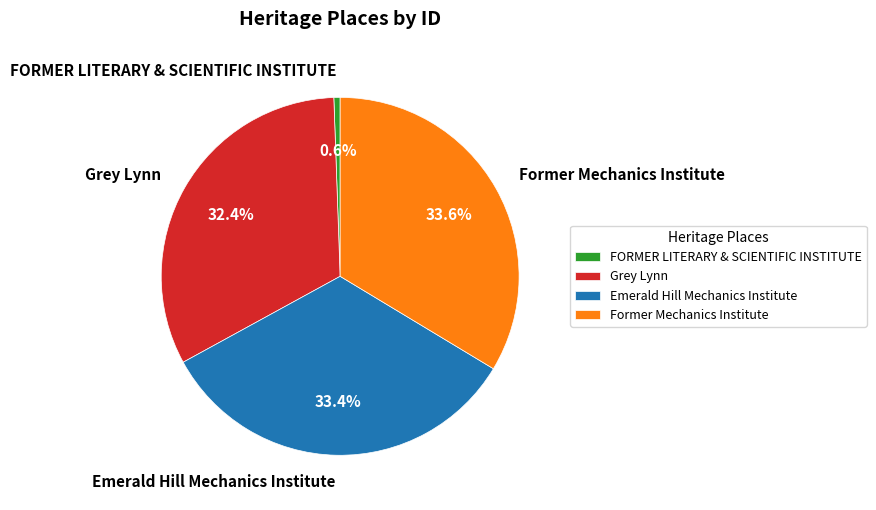

True or false: Emerald Hill Mechanics Institute accounts for 43% of the total.

False